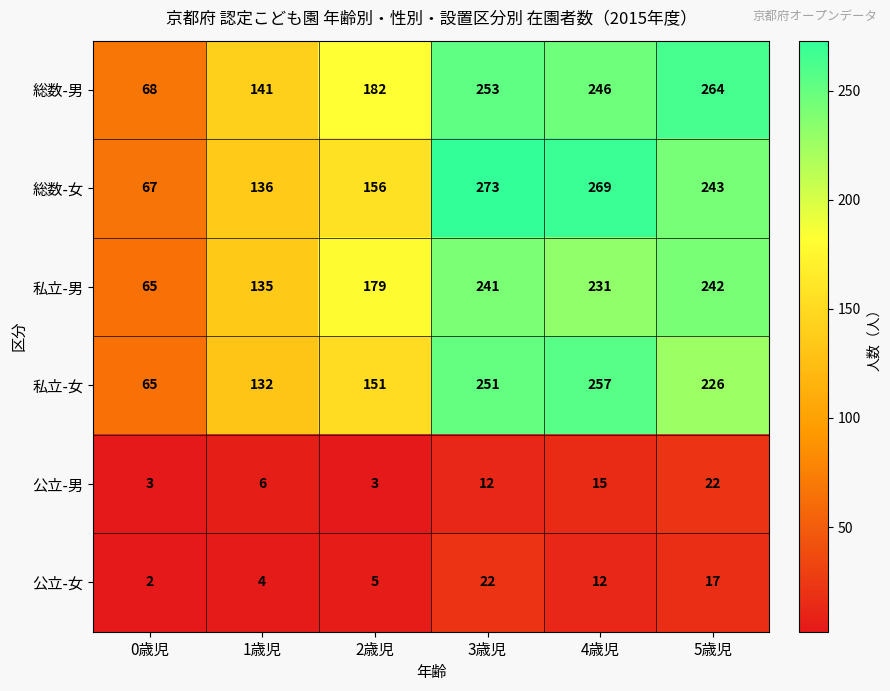

How many data points does each series have?

6